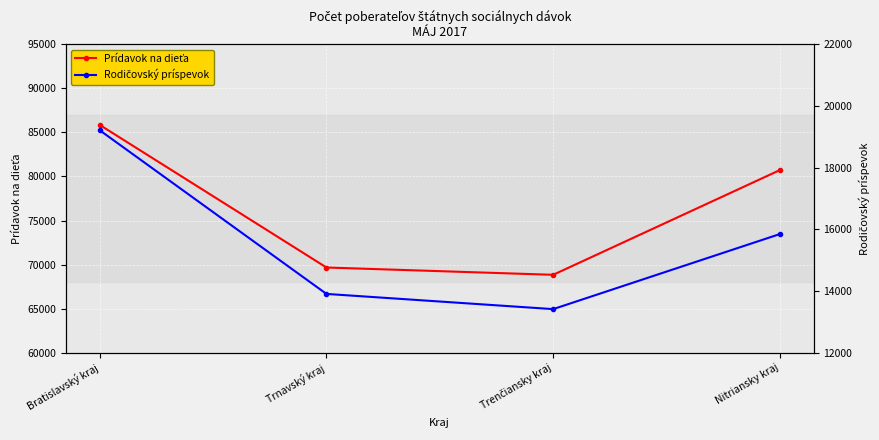

Which series changed the most between Trnavský kraj and Trenčiansky kraj?

Prídavok na dieťa